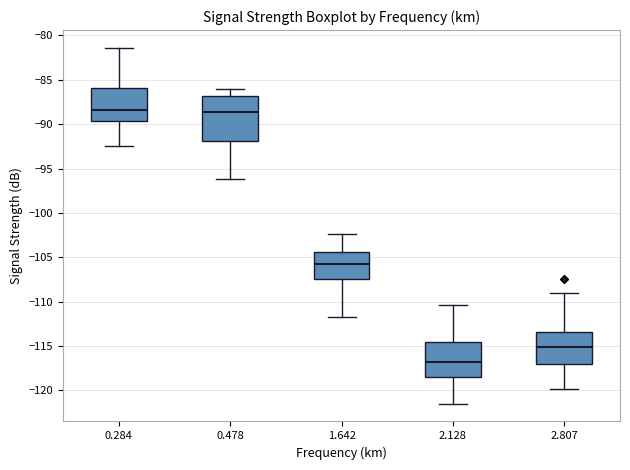

Where is the lower edge of the box at x = 1.642 on the y-axis? The values are not printed on the chart, so give them approximately, as read against the axis.

-107.5